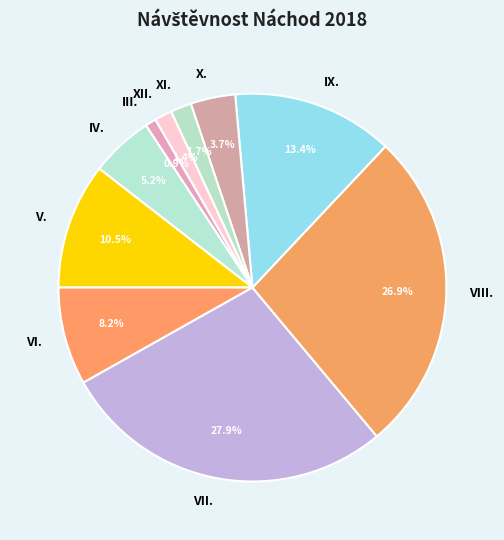

Does any single category account for the majority?

No